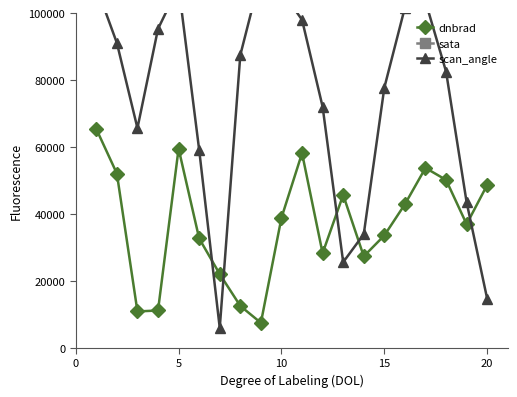

What is the lowest value of the dnbrad series?

7455.0